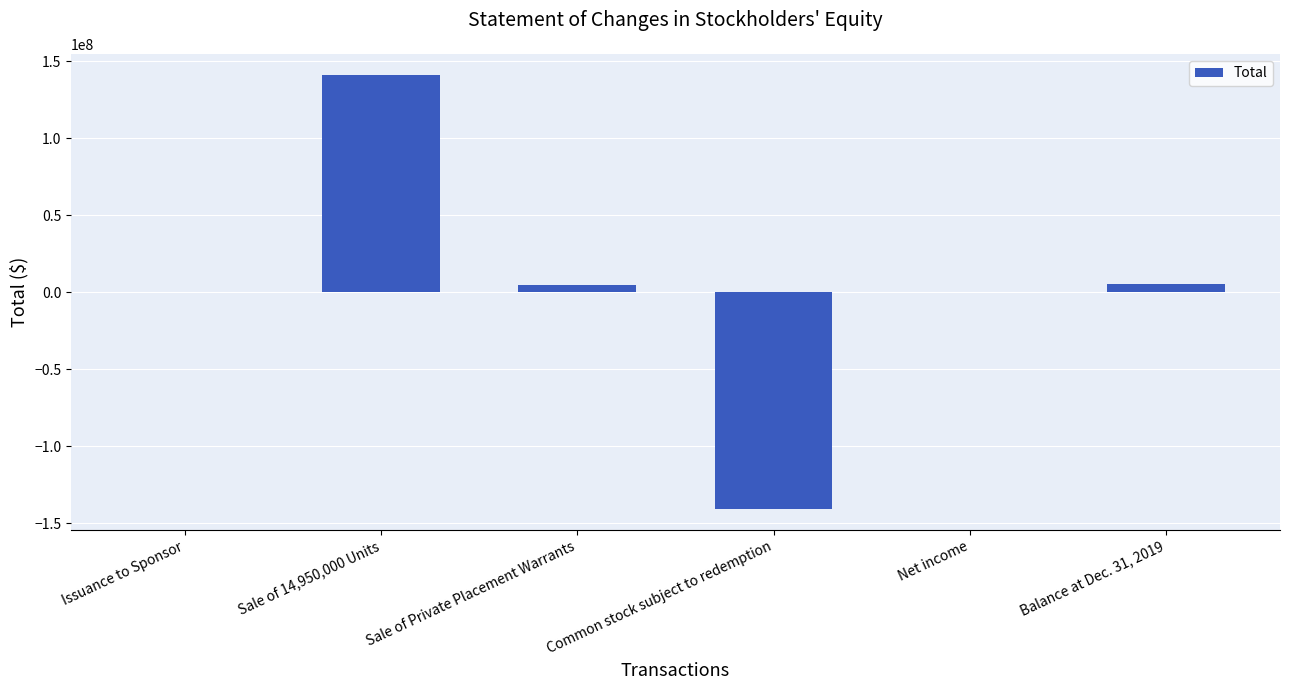

What is the sum of all values?

10000012